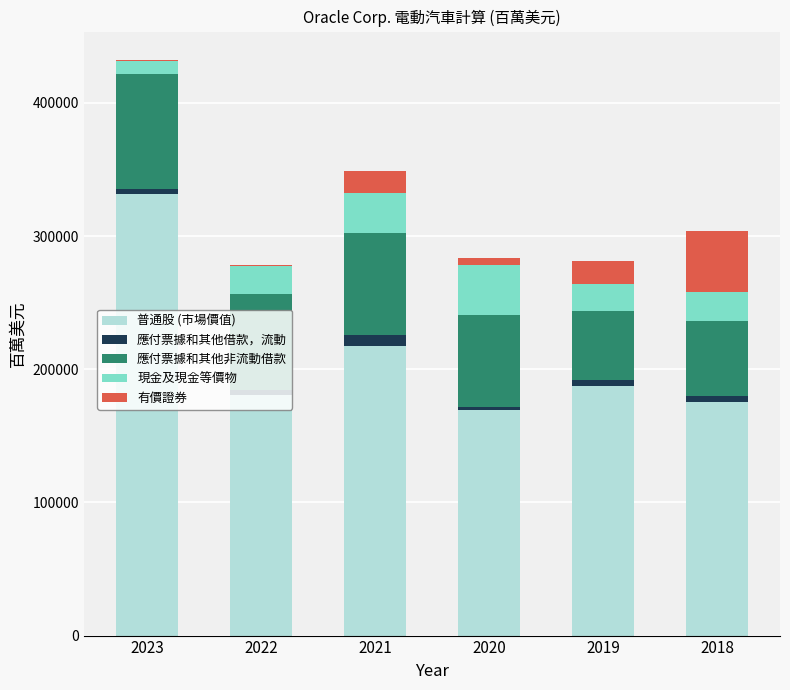

What is the maximum value for 普通股 (市場價值)?

331248